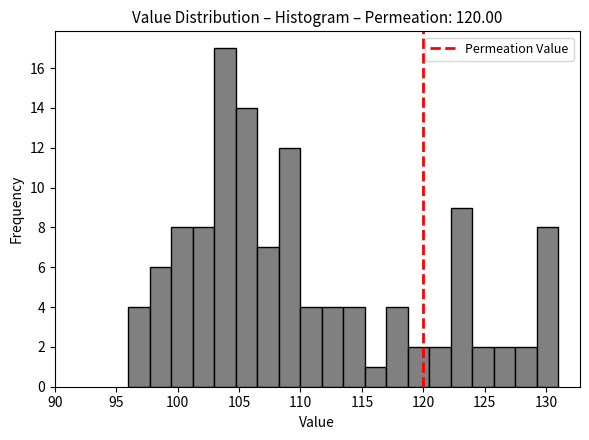

Read against the x-axis, roughly where is the centre of the tallest bar?

104.0